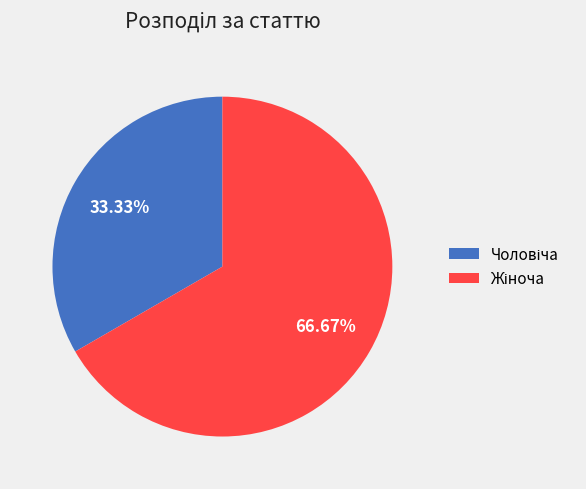

Is there any slice that represents more than half of the pie?

Yes